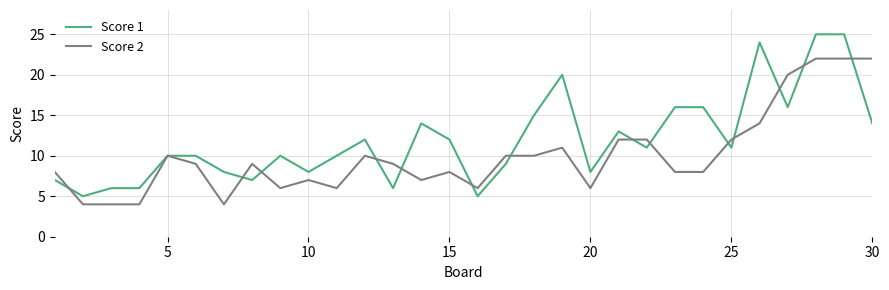

List the series in order of their overall mean, highest first.

Score 1, Score 2